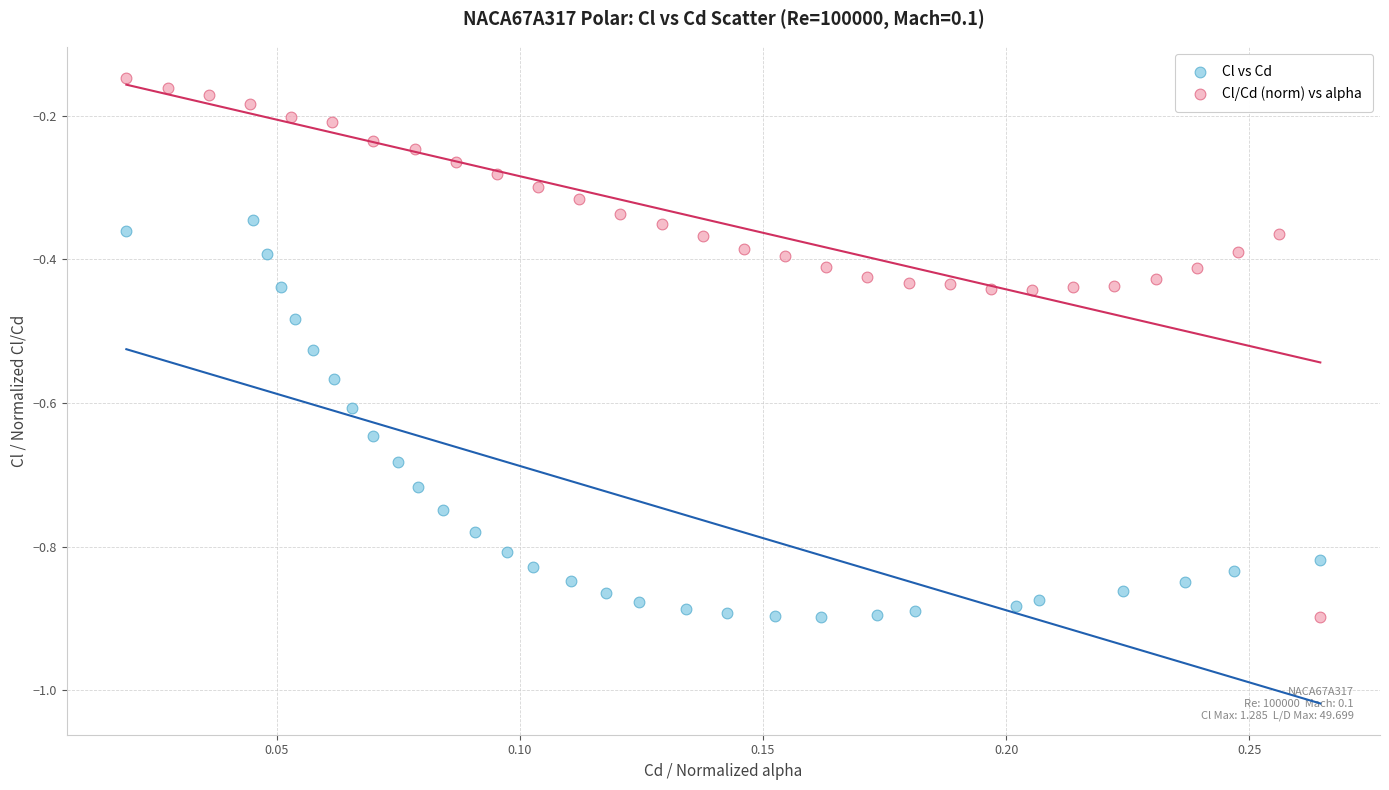

Which series has the widest spread of Y values?

Cl/Cd (norm) vs alpha